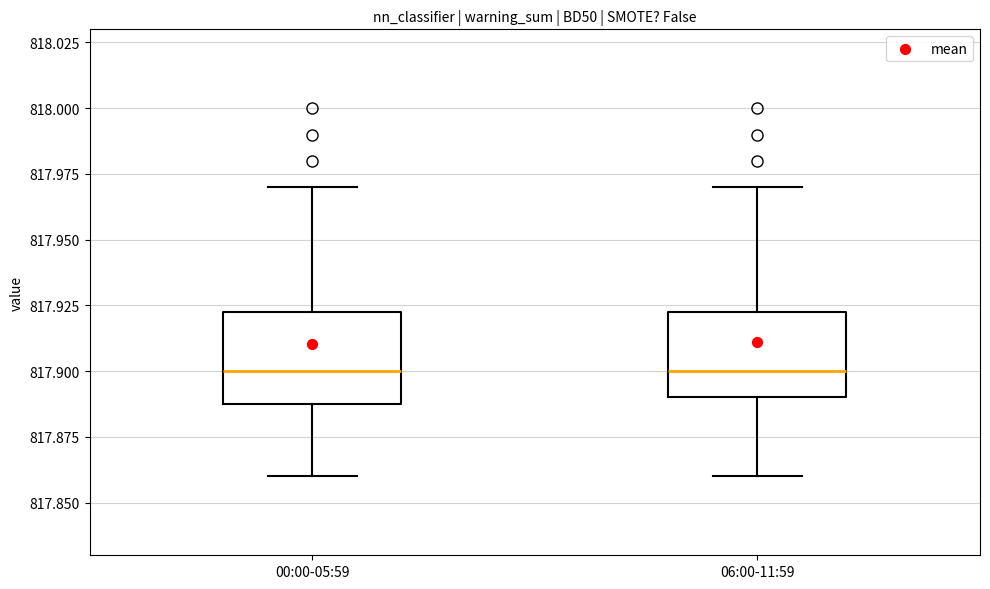

Where is the upper edge of the box for 00:00-05:59 on the y-axis? The values are not printed on the chart, so give them approximately, as read against the axis.

817.925